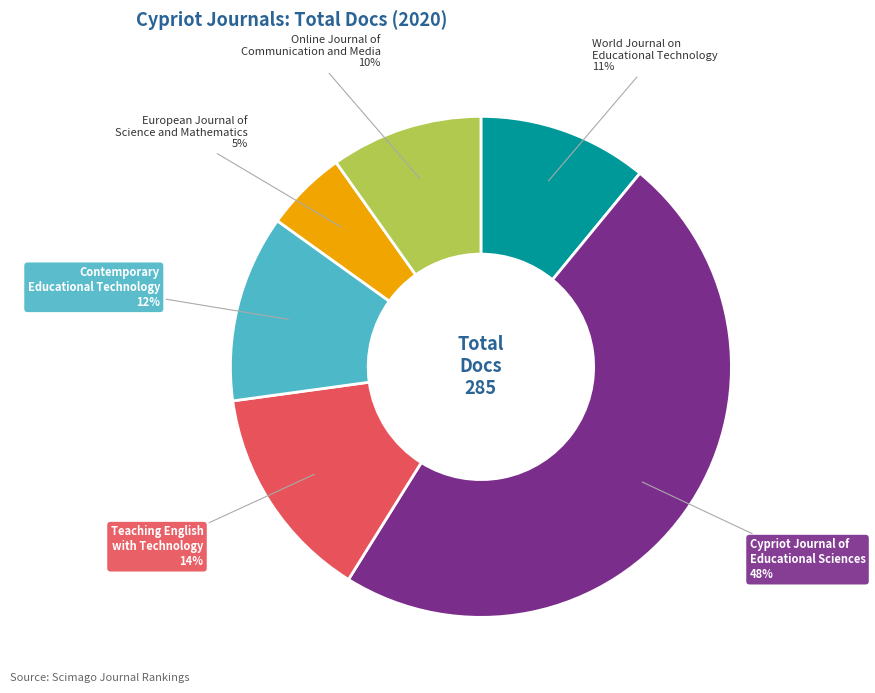

Is Cypriot Journal of Educational Sciences the majority of the pie?

No